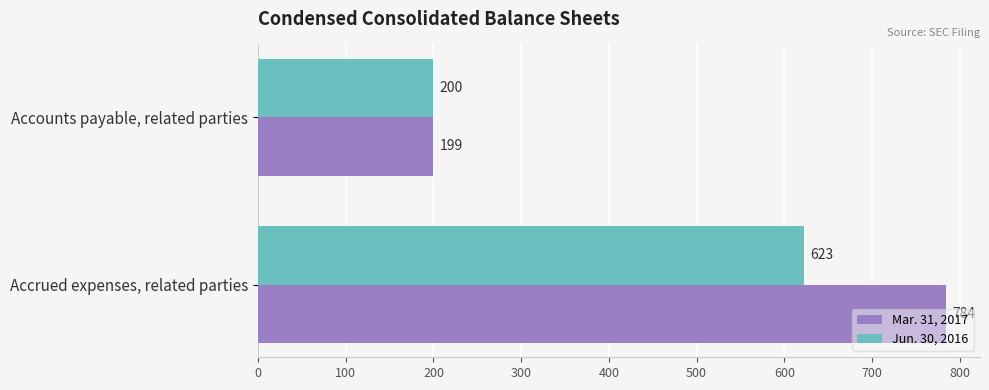

Which series has the widest spread of values?

Mar. 31, 2017